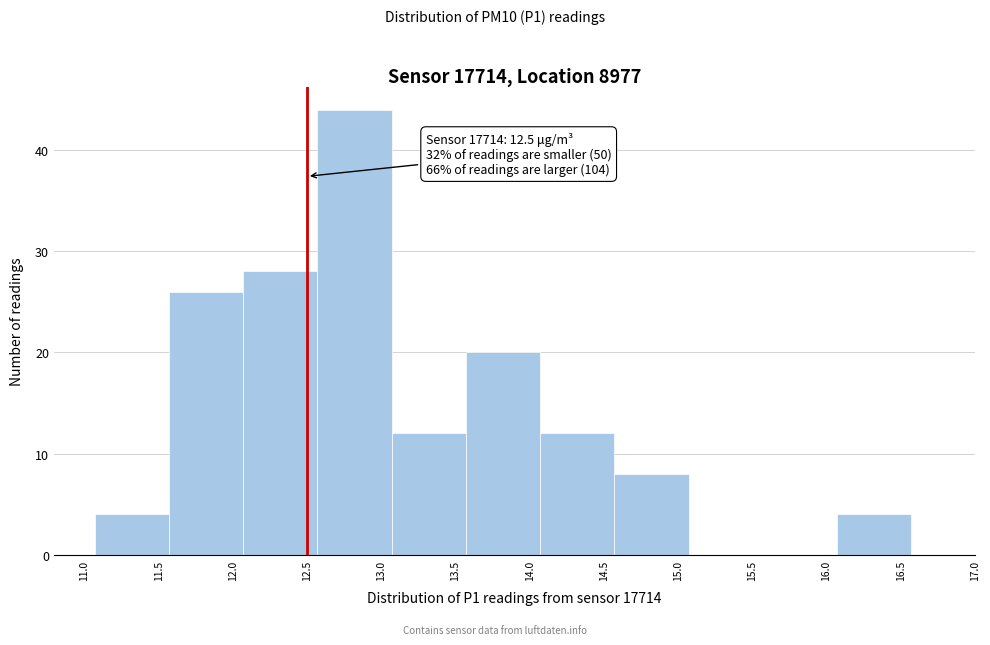

Over which range of the x-axis is the bar tallest?

12.57 to 13.07